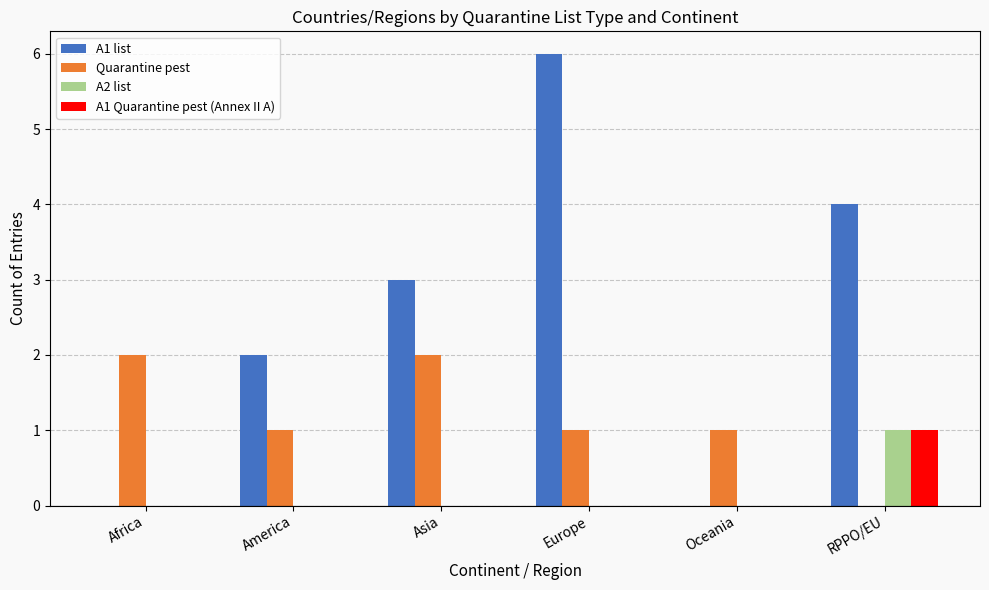

At which category is the sum across all series the highest?

Europe